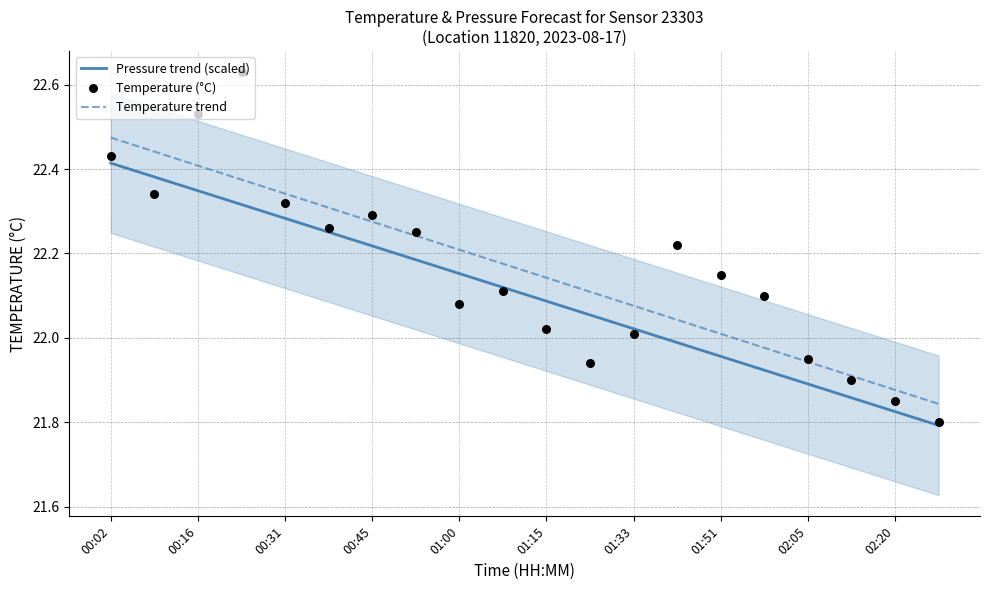

Which series has the largest Y range (max minus min)?

Temperature (°C)